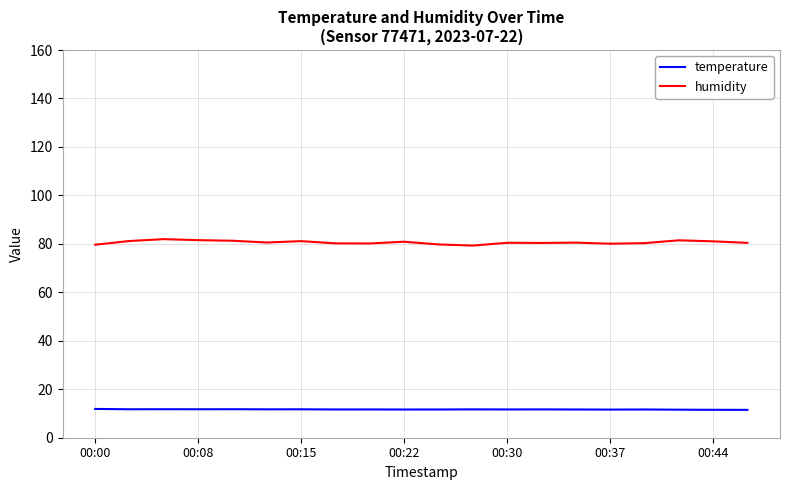

Which series has the largest total across all categories?

humidity